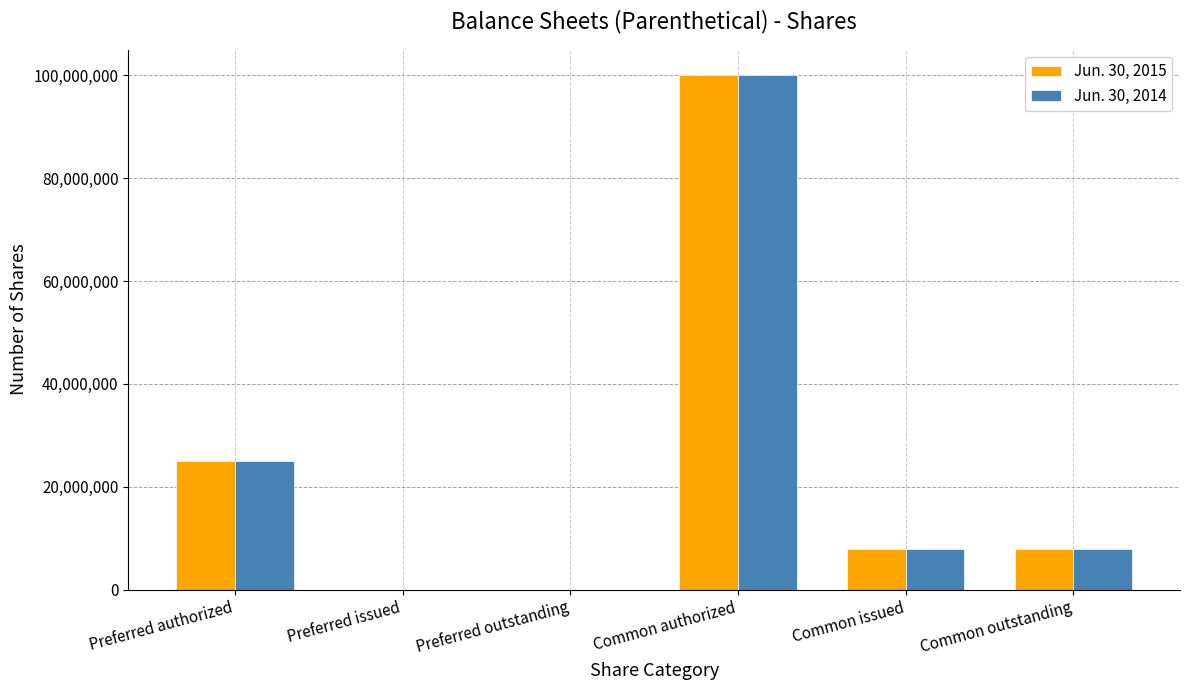

How many groups of bars are there?

6